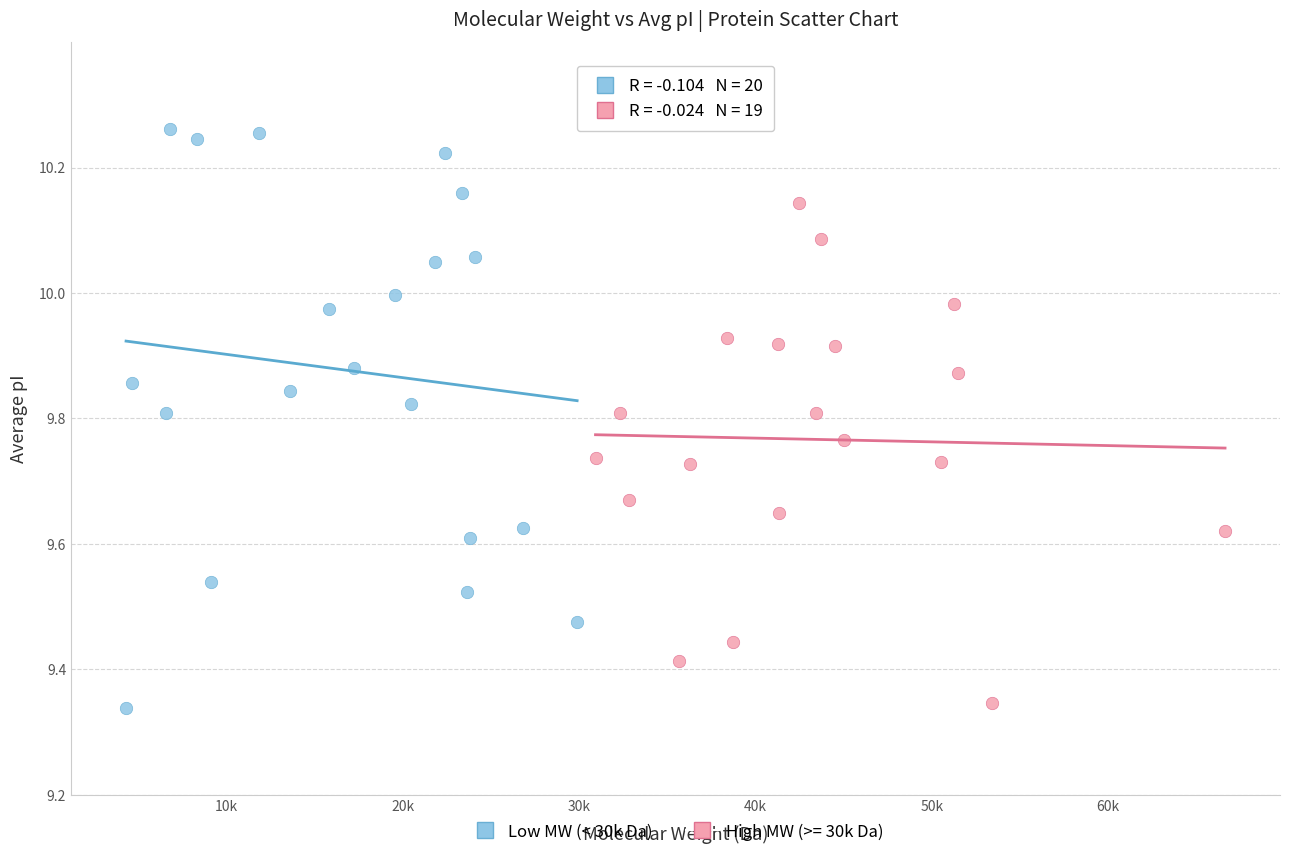

Which series reaches the maximum Y coordinate?

Low MW (< 30k Da)